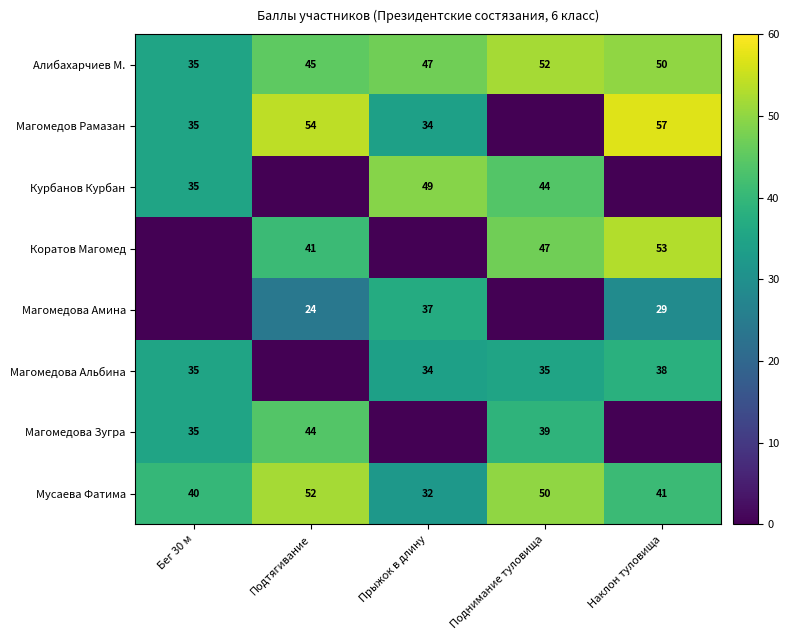

List the labels in order of Алибахарчиев М. value, largest first.

Поднимание туловища, Наклон туловища, Прыжок в длину, Подтягивание, Бег 30 м